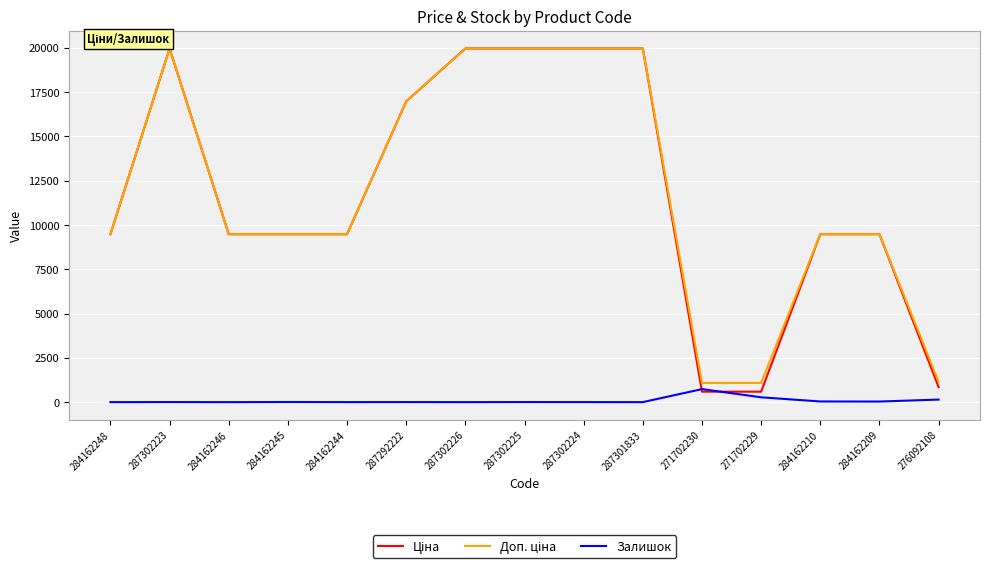

The Залишок series shows 37.0 at 284162210. True or false?

True